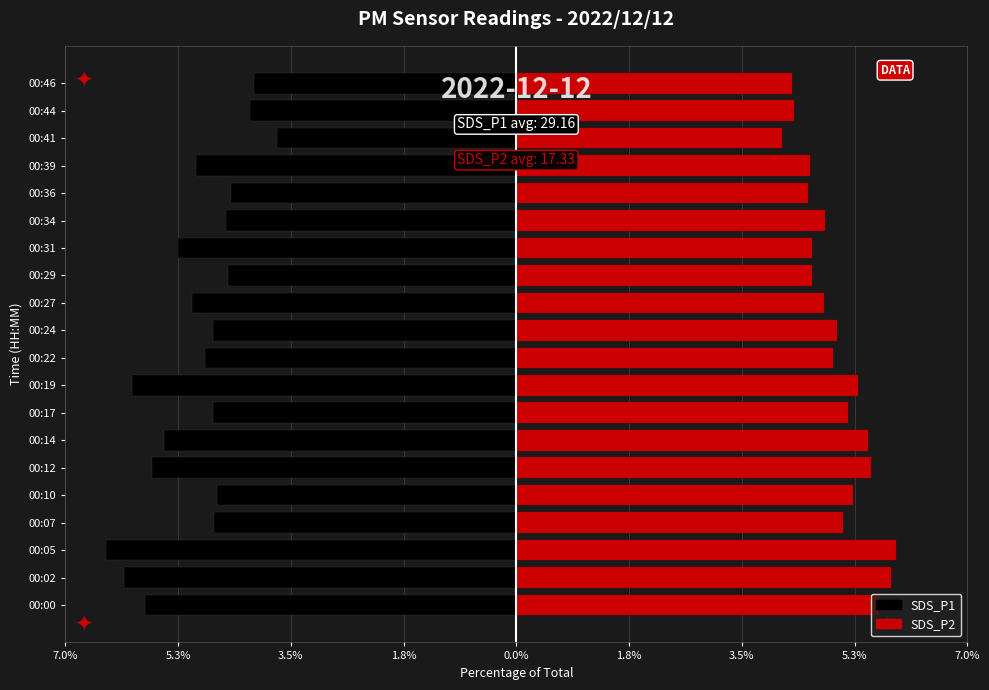

True or false: SDS_P1 has a value of -1.5 at 00:34.

False